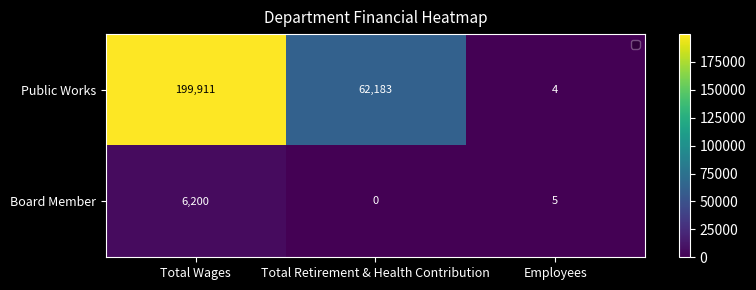

What is the difference between the Board Member values at Total Wages and Employees?

6195